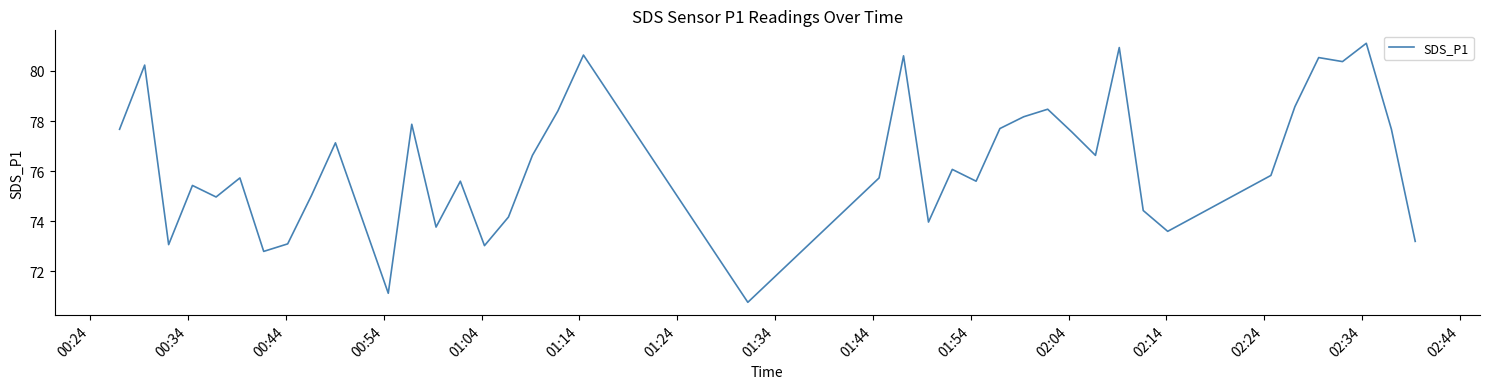

What is the greatest value displayed?

81.1